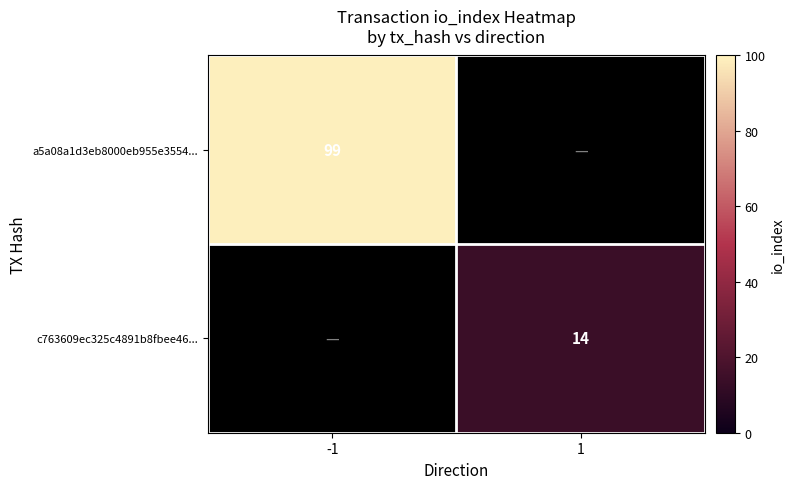

True or false: a5a08a1d3eb8000eb955e3554... has a value of 59 at -1.

False